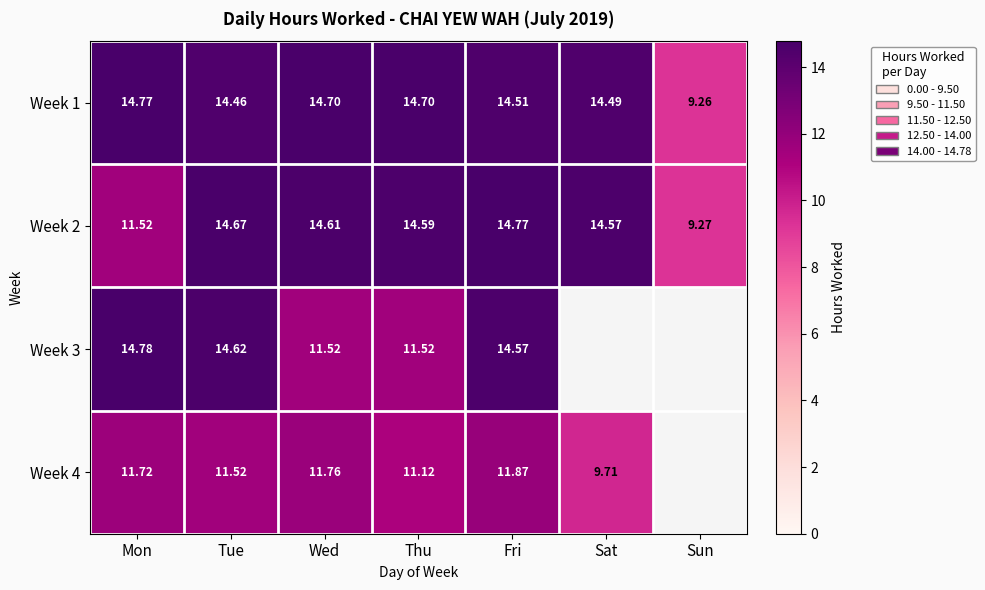

What is the greatest value displayed?

14.8